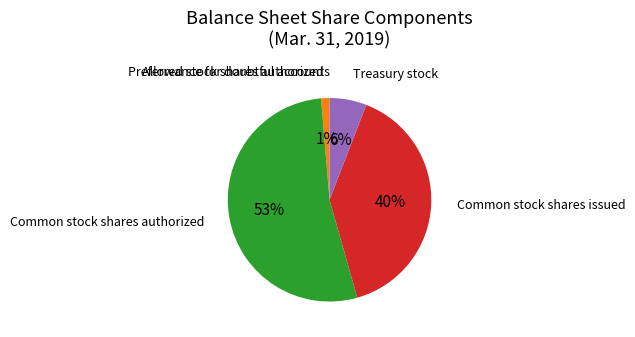

What is the majority slice?

Common stock shares authorized